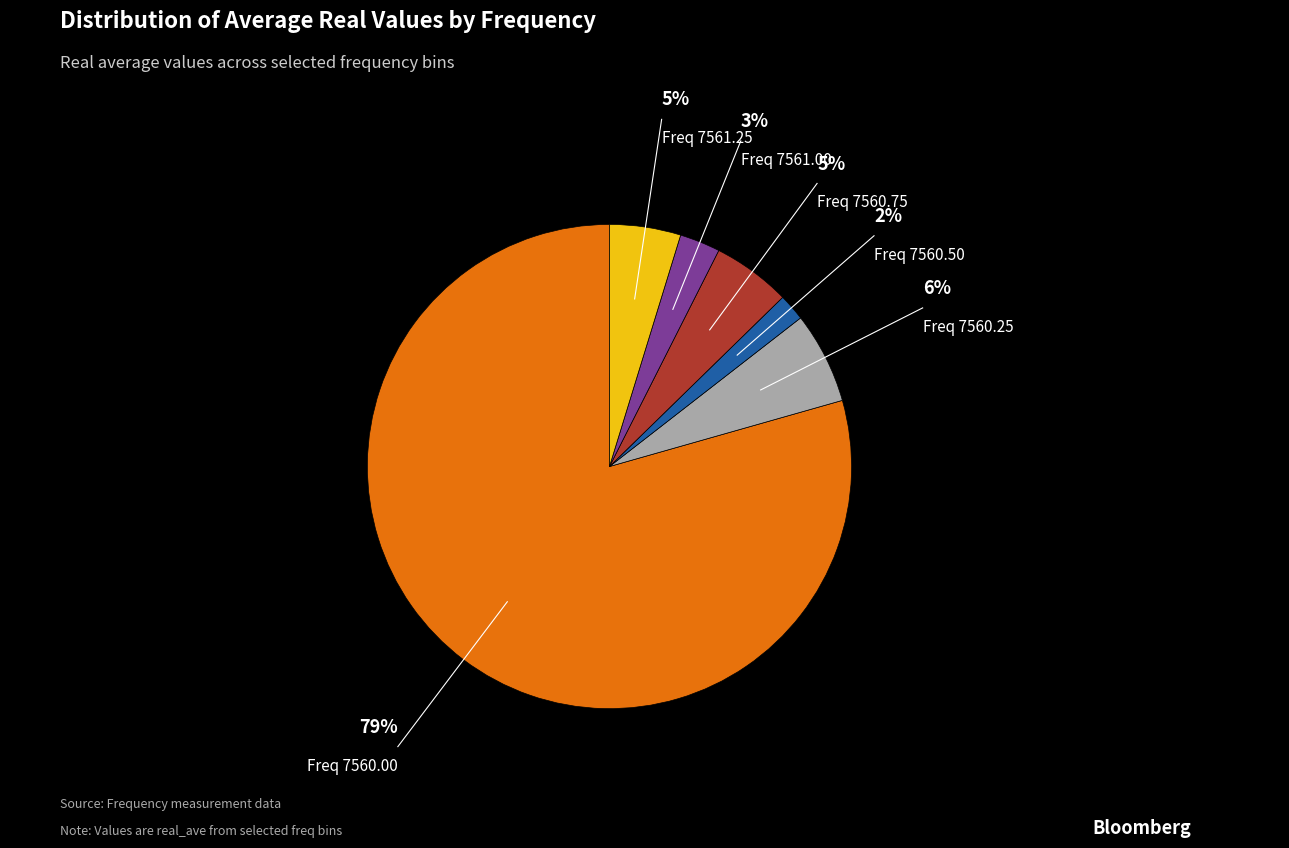

What is the ratio of the value at 7560.75 to the value at 7561.25?

1.1